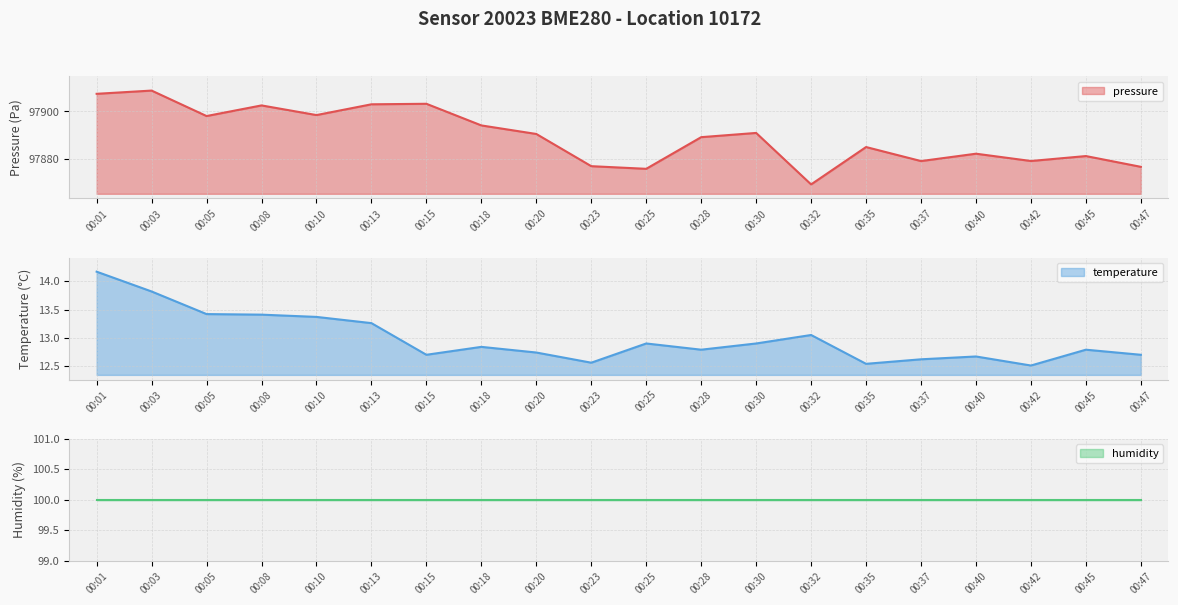

At which label does pressure reach its minimum?

00:32